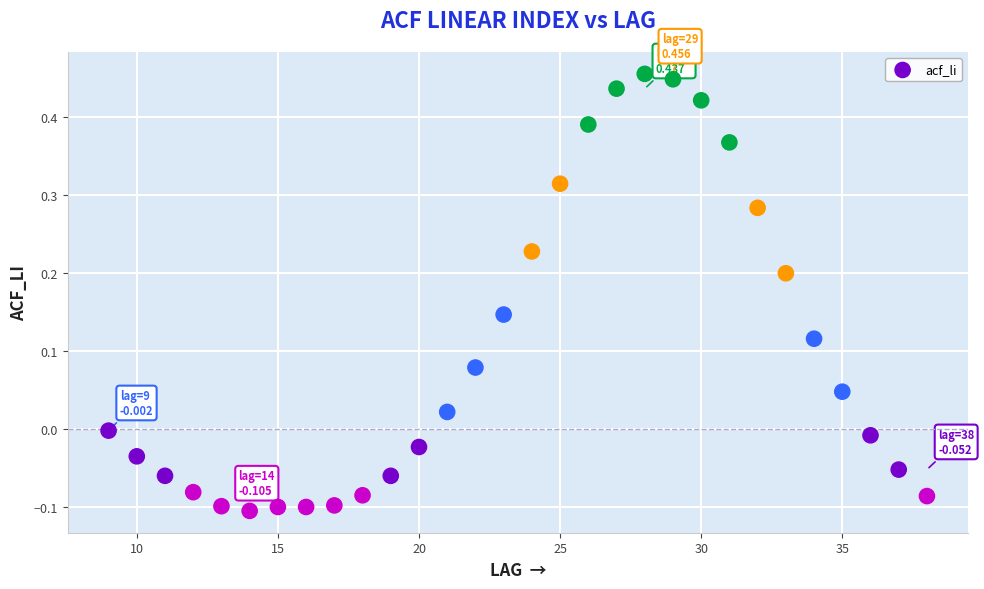

What is the range of Y values (max minus min)?

0.6